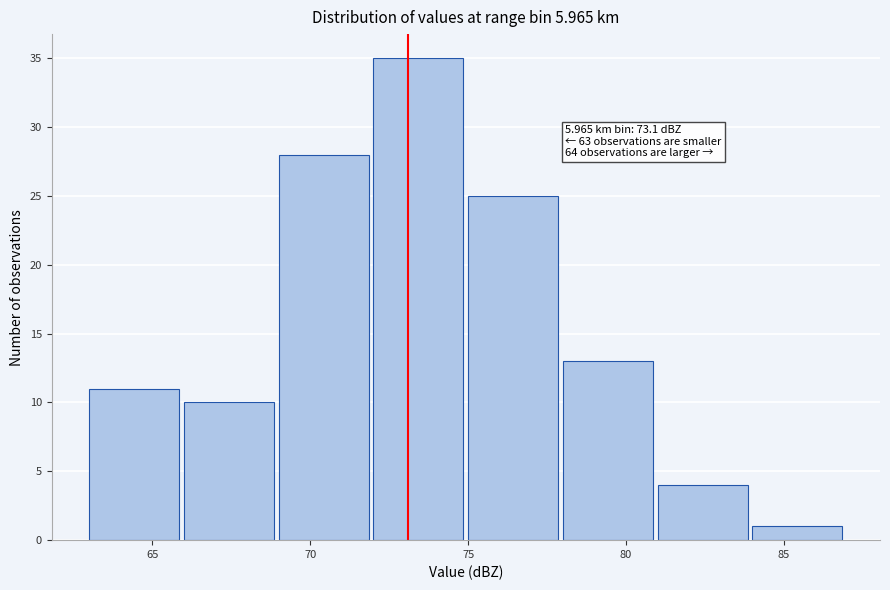

Over which range of the x-axis is the bar tallest?

72 to 75